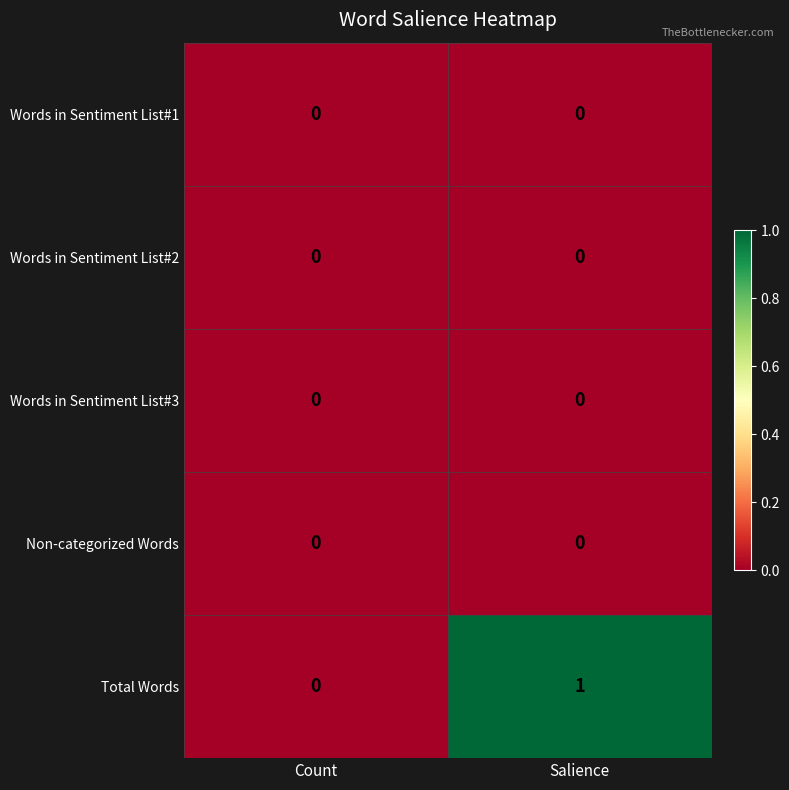

Reading left to right, list all the values displayed in this chart.

Words in Sentiment List#1: Count=0	Salience=0
Words in Sentiment List#2: Count=0	Salience=0
Words in Sentiment List#3: Count=0	Salience=0
Non-categorized Words: Count=0	Salience=0
Total Words: Count=0	Salience=1